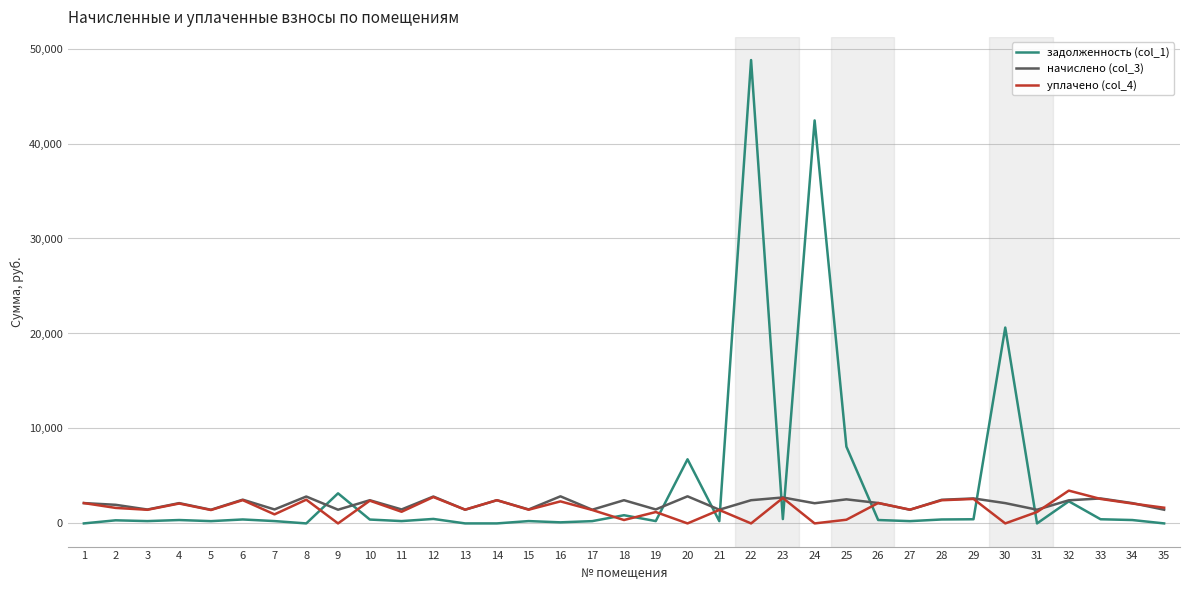

Which series has the largest range (max minus min)?

задолженность (col_1)